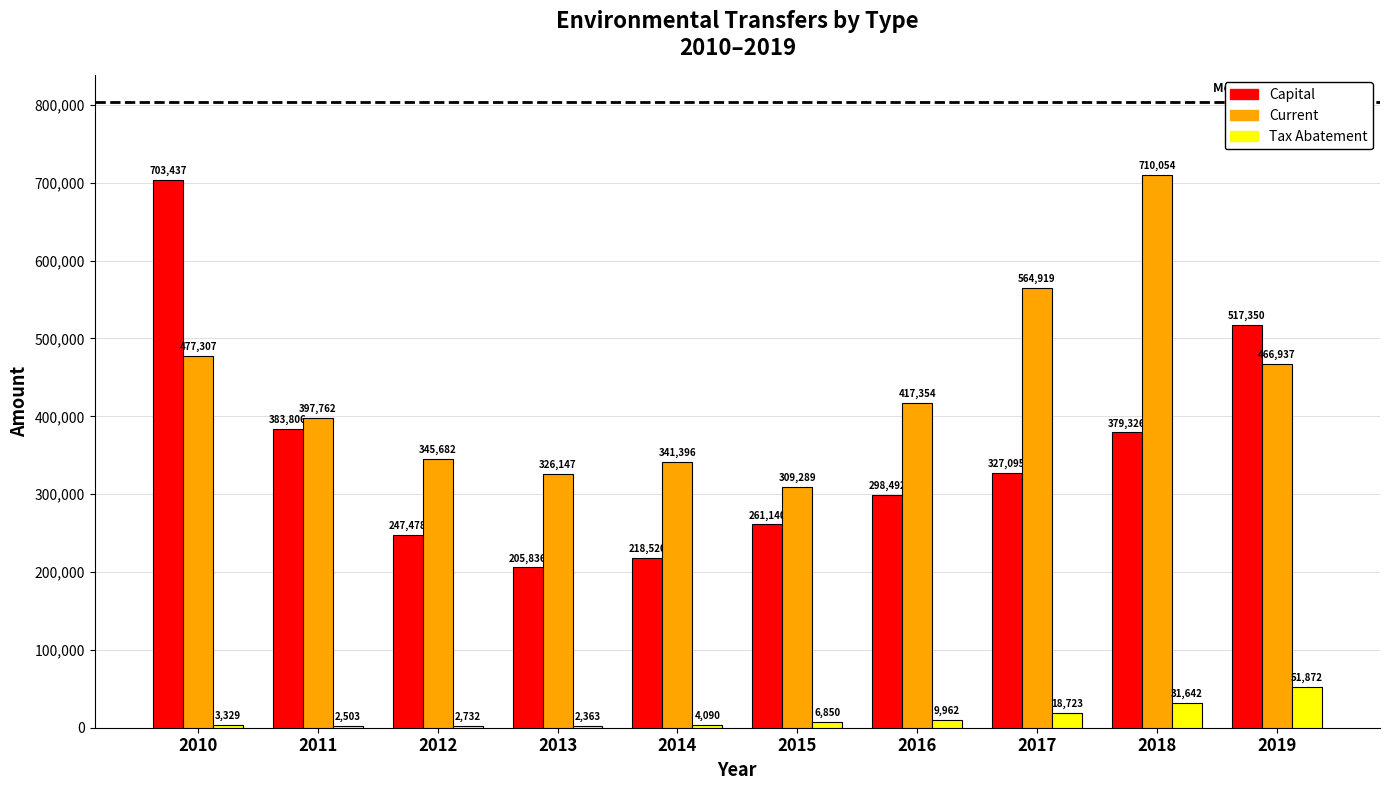

At which category is the sum across all series the highest?

2010